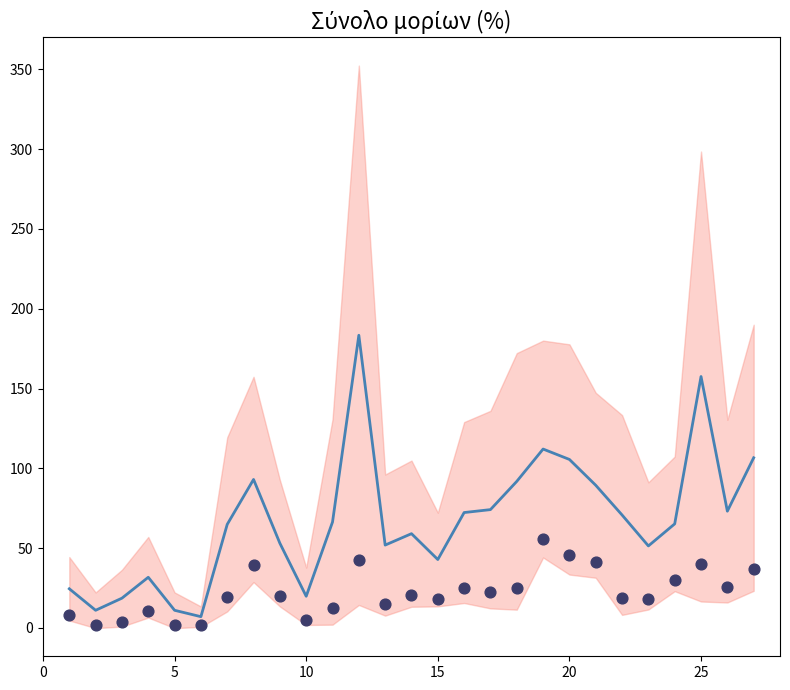

Which series reaches the minimum Y coordinate?

Μόρια συνολ. υπηρ.